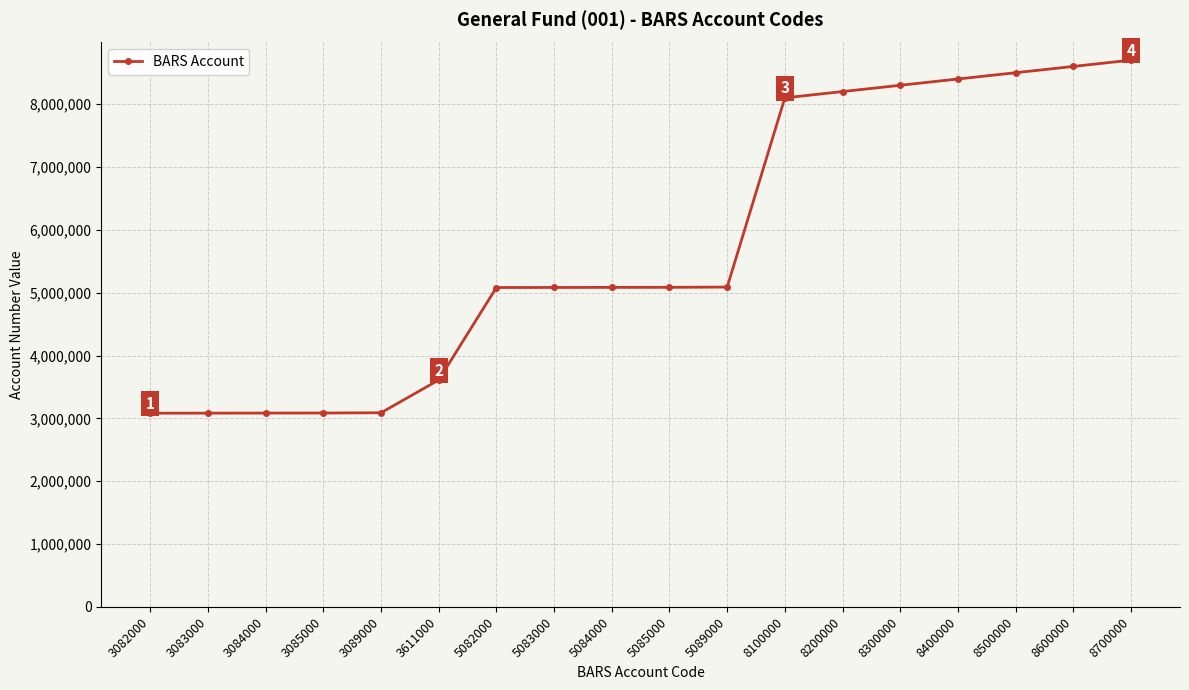

Is it true that the value at 3085000 is 2057615?

False